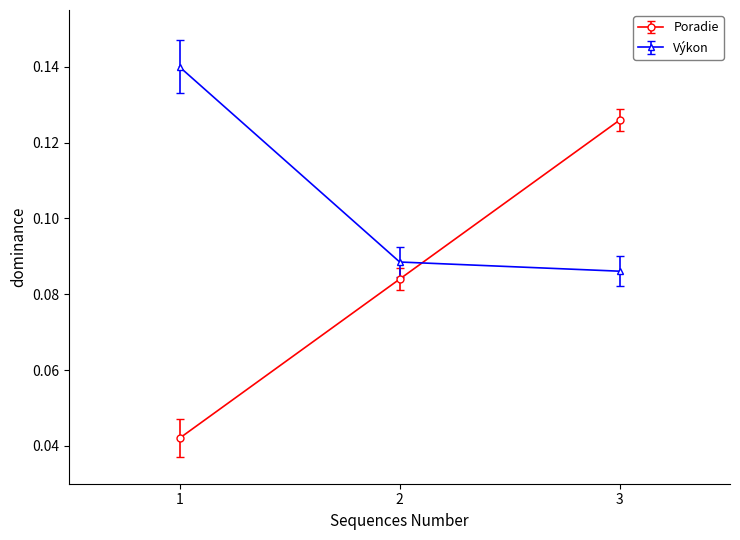

At how many categories does at least one series exceed 0?

3